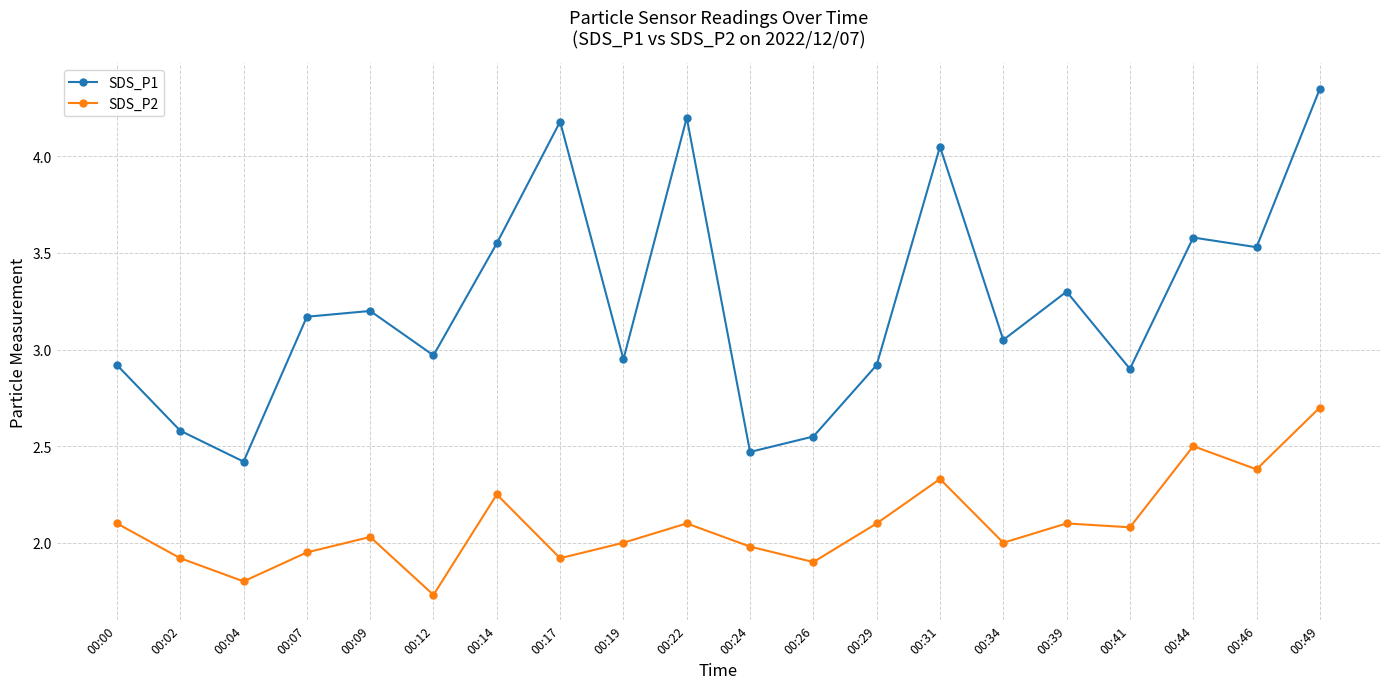

What is the sum of the SDS_P1 values at 00:19 and 00:09?

6.2